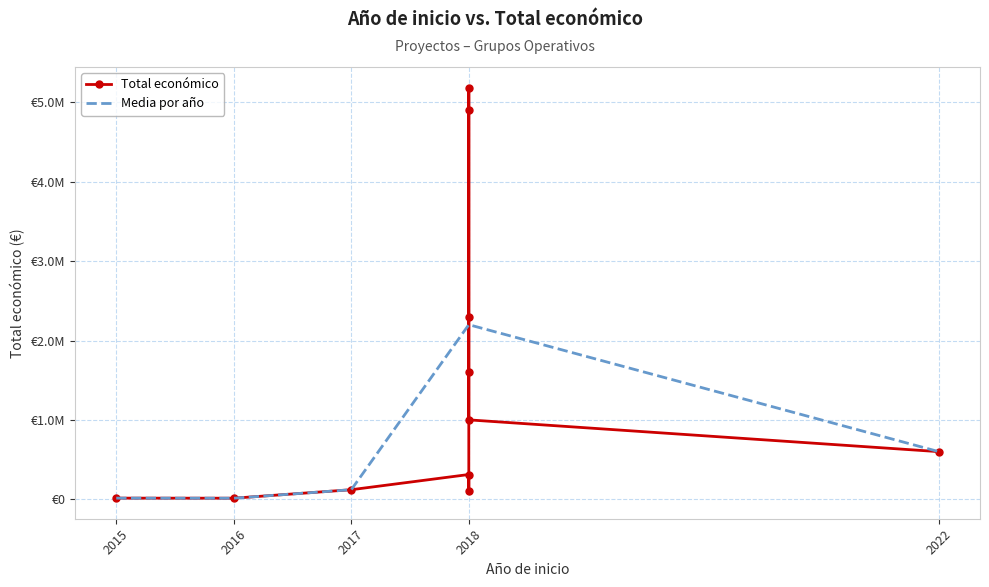

How many points are lower than both their immediate neighbors (excluding endpoints)?

3